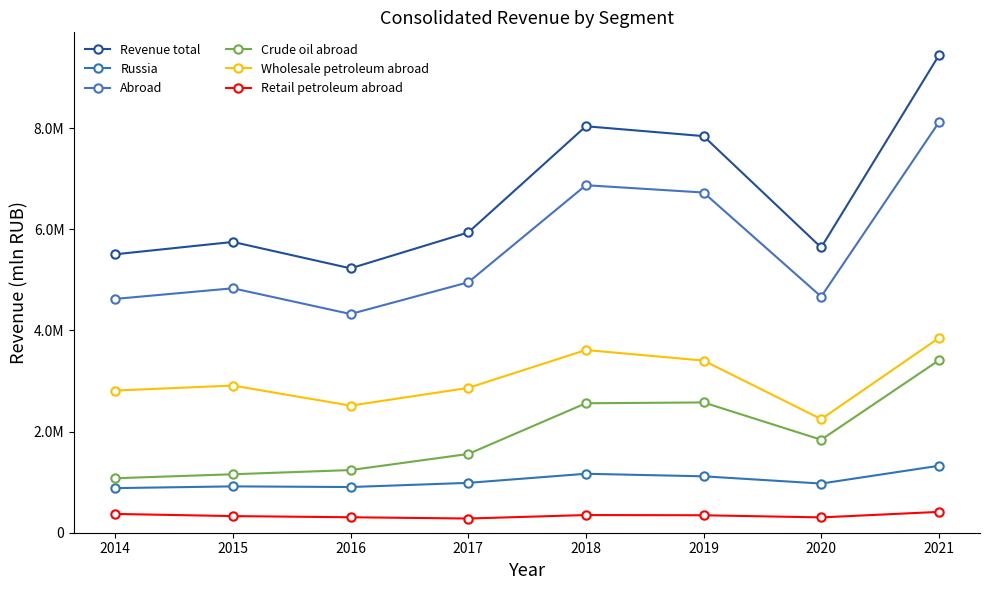

True or false: Abroad and Retail petroleum abroad intersect in this chart.

False